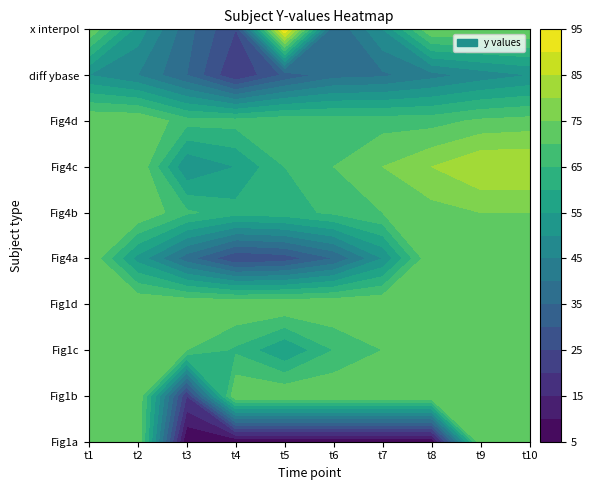

Reading right to left, extract all data points from this chart.

Fig1a: 75.0	75.0	5.0	5.0	5.0	5.0	5.0	5.0	75.0	75.0
Fig1b: 75.0	75.0	75.0	75.0	75.0	75.0	75.0	20.0	75.0	75.0
Fig1c: 75.0	75.0	71.0	70.0	65.0	55.0	64.0	70.0	75.0	75.0
Fig1d: 75.0	75.0	75.0	75.0	75.0	75.0	75.0	75.0	75.0	75.0
Fig4a: 75.0	75.0	75.0	50.0	35.0	27.0	25.0	37.0	53.0	75.0
Fig4b: 75.0	75.0	73.0	70.0	66.0	63.0	62.0	66.0	75.0	75.0
Fig4c: 85.0	85.0	80.0	75.0	70.0	65.0	55.0	50.0	75.0	75.0
Fig4d: 72.0	71.0	68.0	68.0	68.0	68.5	67.0	67.0	75.0	75.0
diff ybase: 50.0	47.0	43.0	39.0	38.0	31.0	20.0	35.0	45.0	50.0
x interpol: 75.0	75.0	75.0	50.0	35.0	95.0	25.0	37.0	53.0	75.0